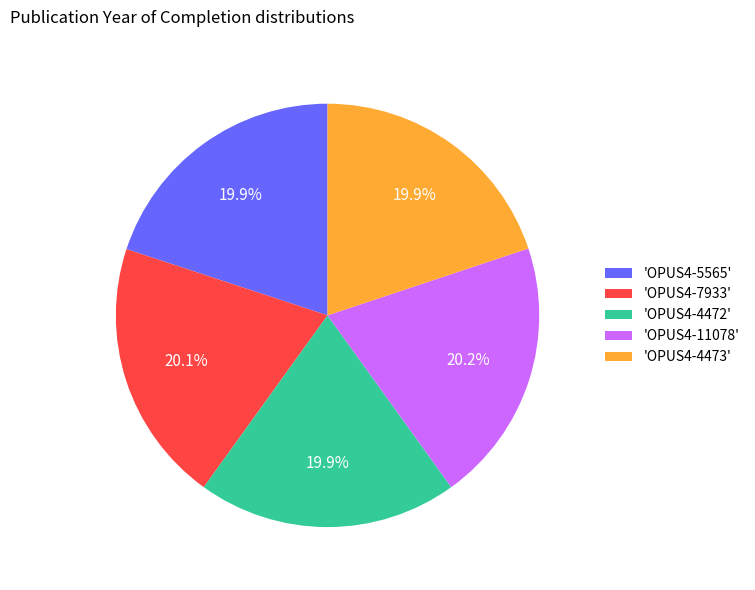

How many segments does this pie chart have?

5